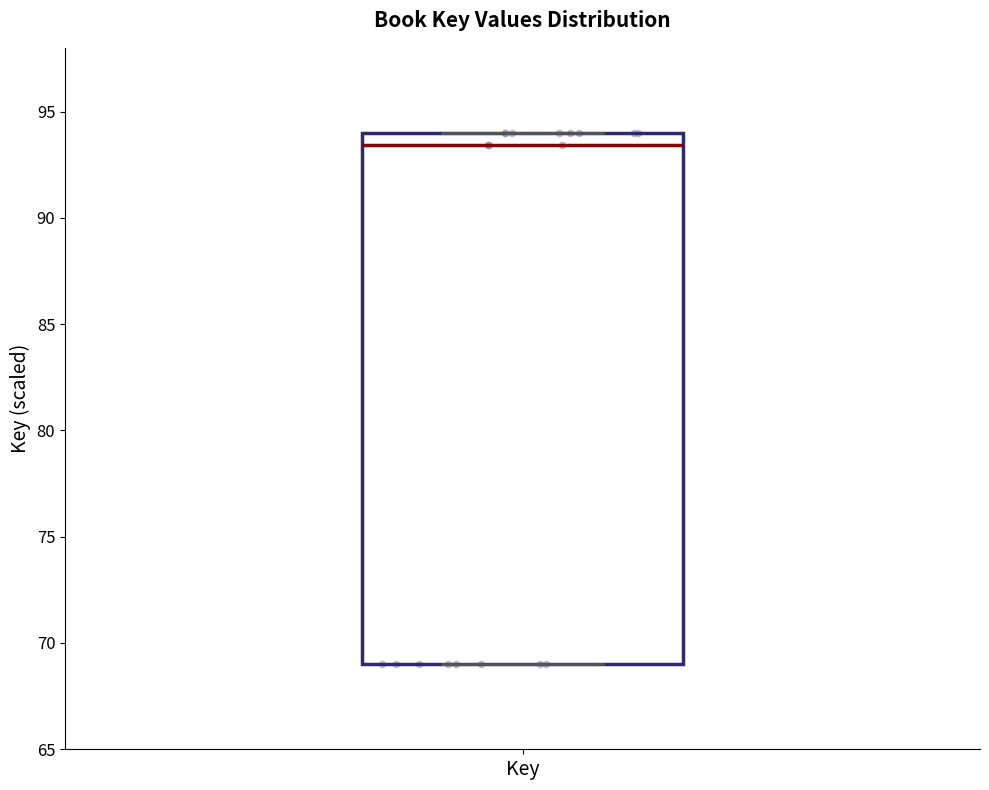

Transcribe this box plot: give where the median line is, the range the box spans, and where the two whiskers end, as read against the y-axis. The values are not printed on the chart, so give them approximately, as read against the axis.

median 93.5, box 69.0 to 94.0, whiskers 69.0 to 94.0